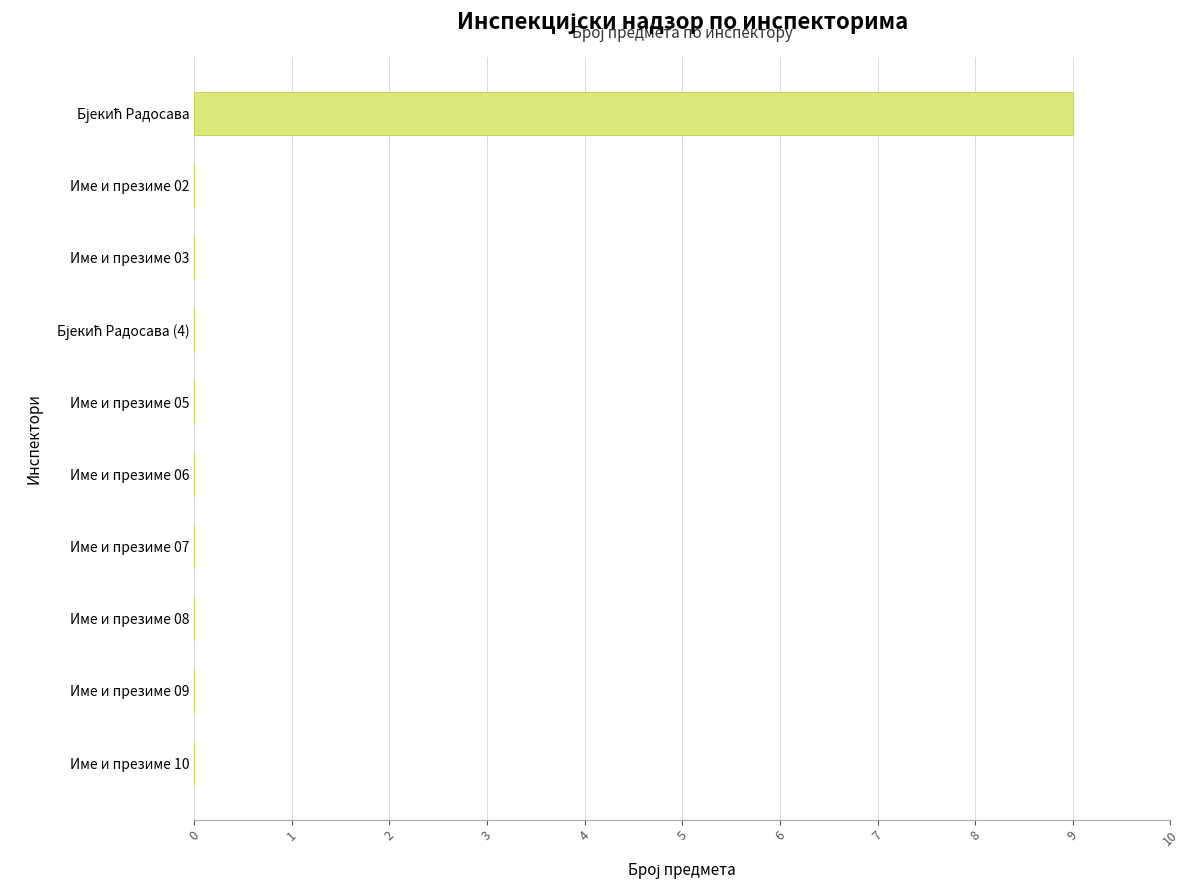

What is the sum of all values?

9